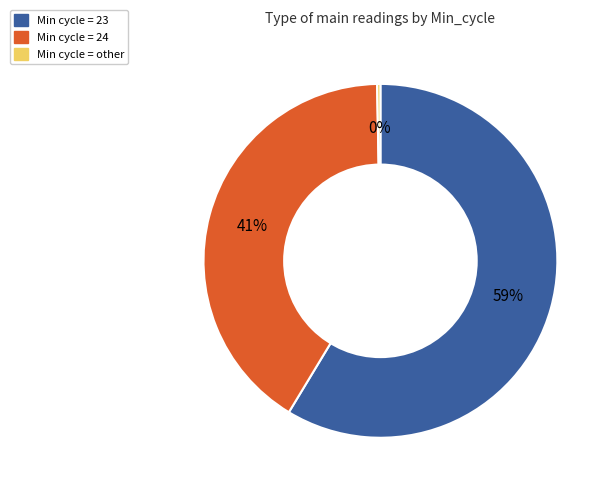

Is there a majority slice in this chart?

Yes